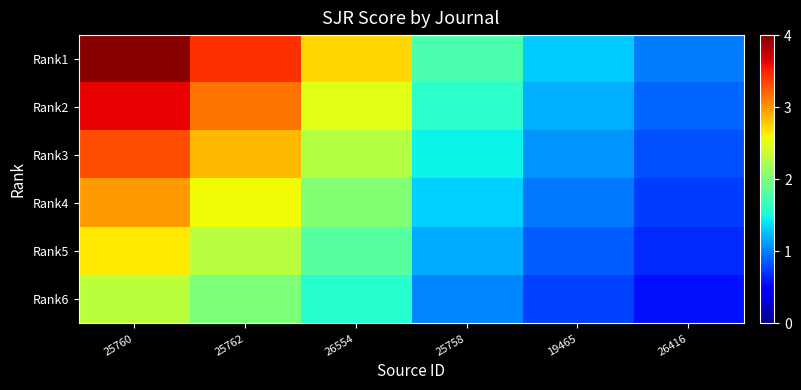

Reading right to left, extract all data points from this chart.

Rank1: 26416=1.0	19465=1.3	25758=1.8	26554=2.7	25762=3.4	25760=4.0
Rank2: 26416=0.9	19465=1.2	25758=1.6	26554=2.5	25762=3.1	25760=3.6
Rank3: 26416=0.8	19465=1.1	25758=1.5	26554=2.3	25762=2.9	25760=3.3
Rank4: 26416=0.7	19465=1.0	25758=1.3	26554=2.0	25762=2.6	25760=3.0
Rank5: 26416=0.7	19465=0.9	25758=1.2	26554=1.8	25762=2.3	25760=2.6
Rank6: 26416=0.6	19465=0.8	25758=1.0	26554=1.6	25762=2.0	25760=2.3